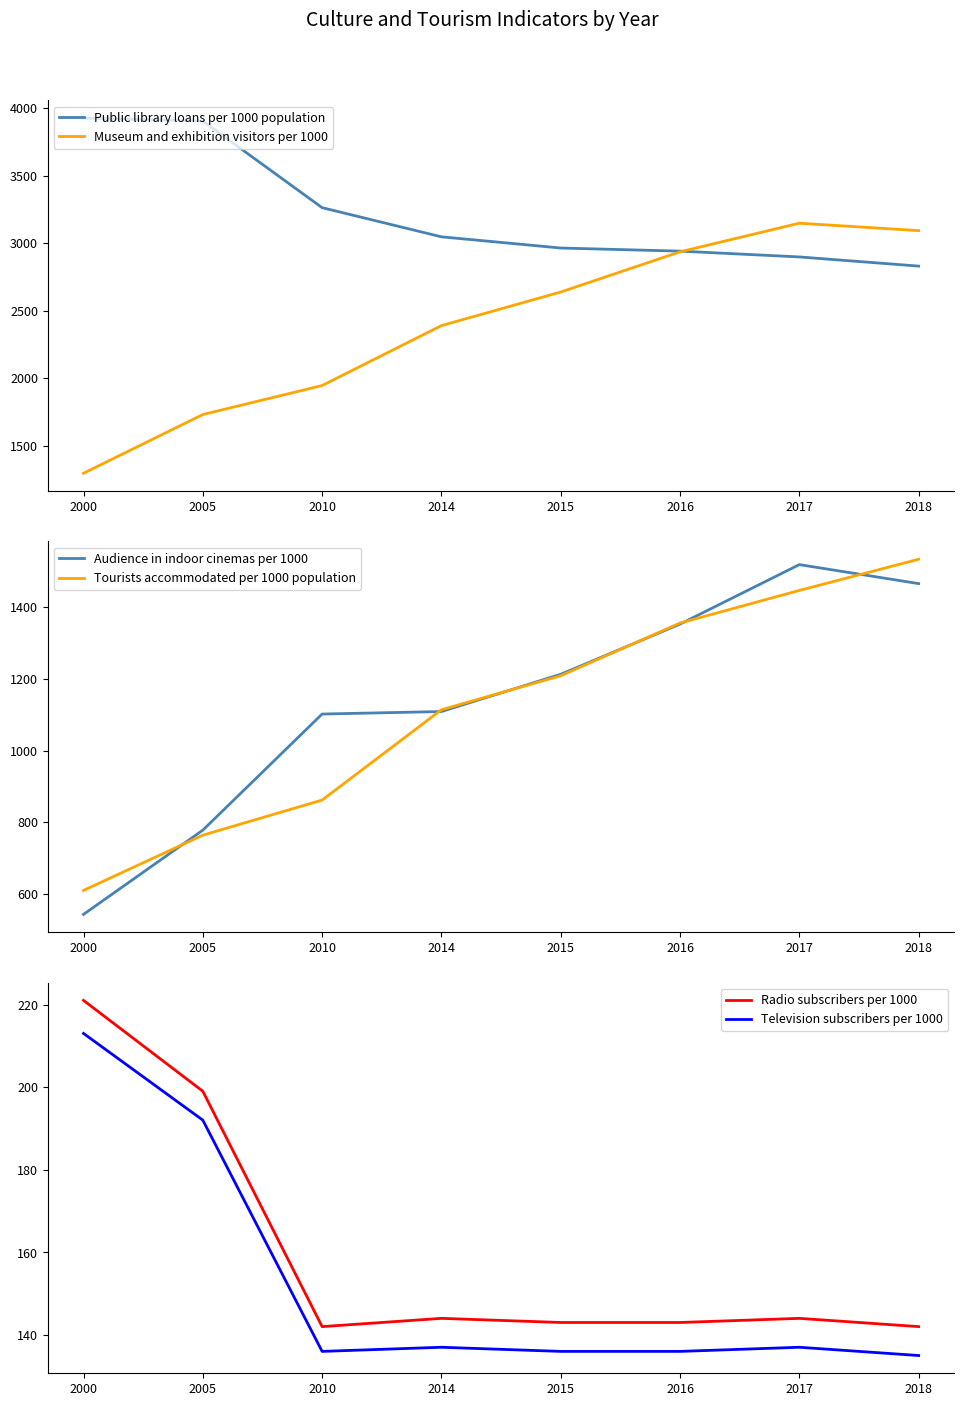

At which label does Television subscribers per 1000 first exceed 137?

2000